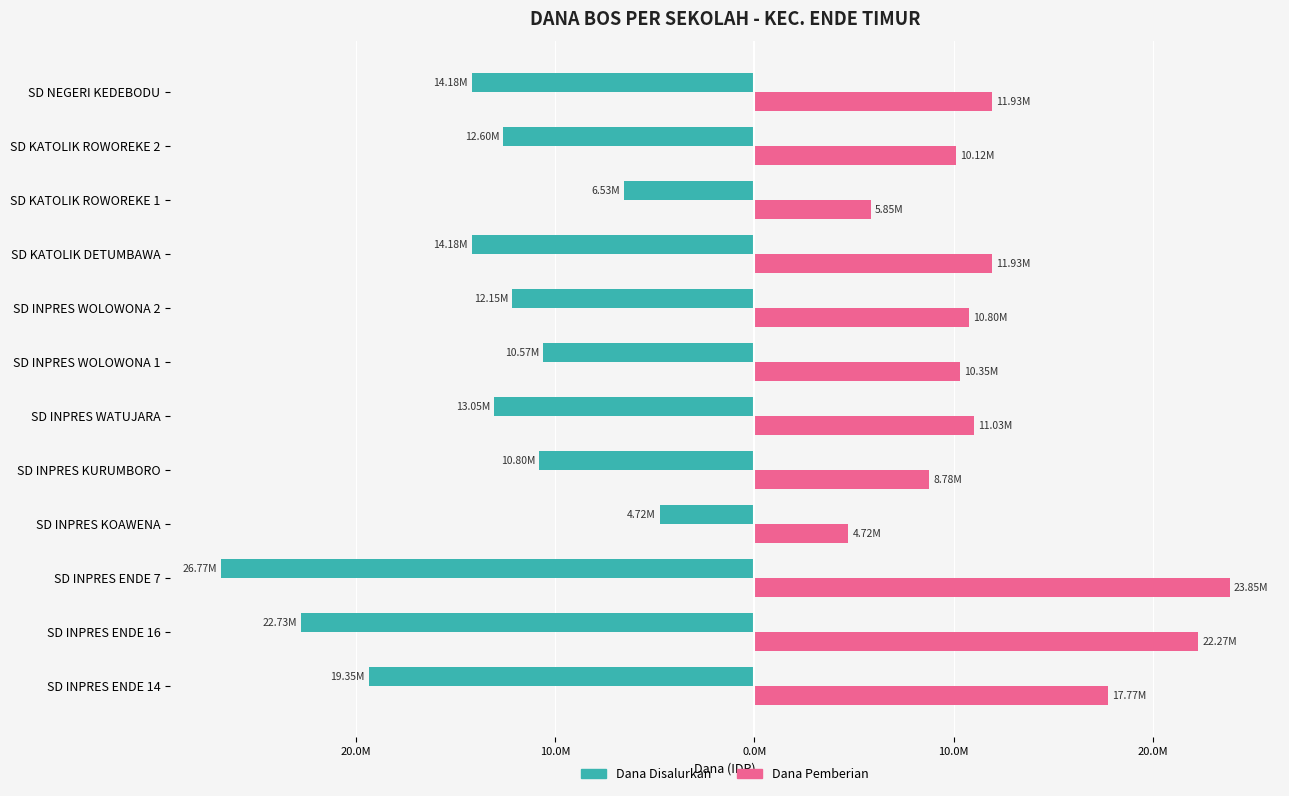

What are all the series names shown in the legend?

Dana Disalurkan, Dana Pemberian